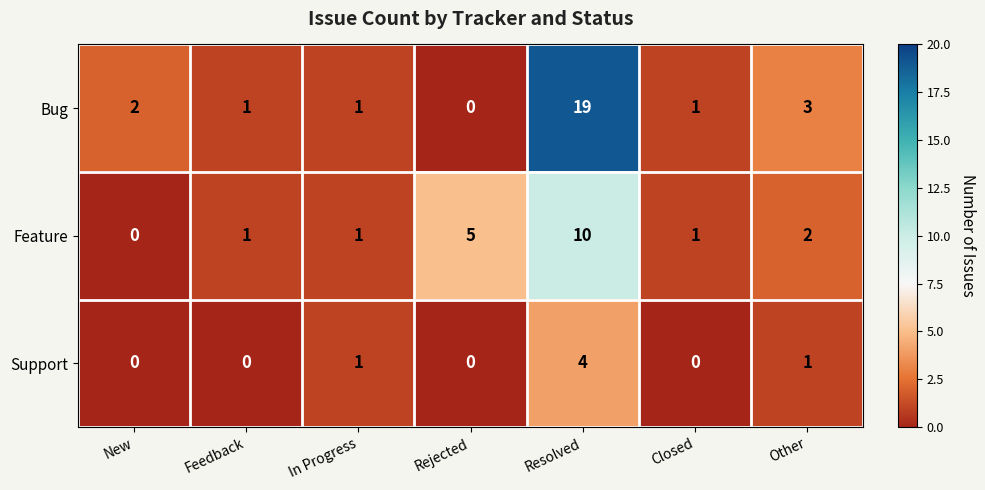

Rank the series by their maximum value, from highest to lowest.

Bug, Feature, Support